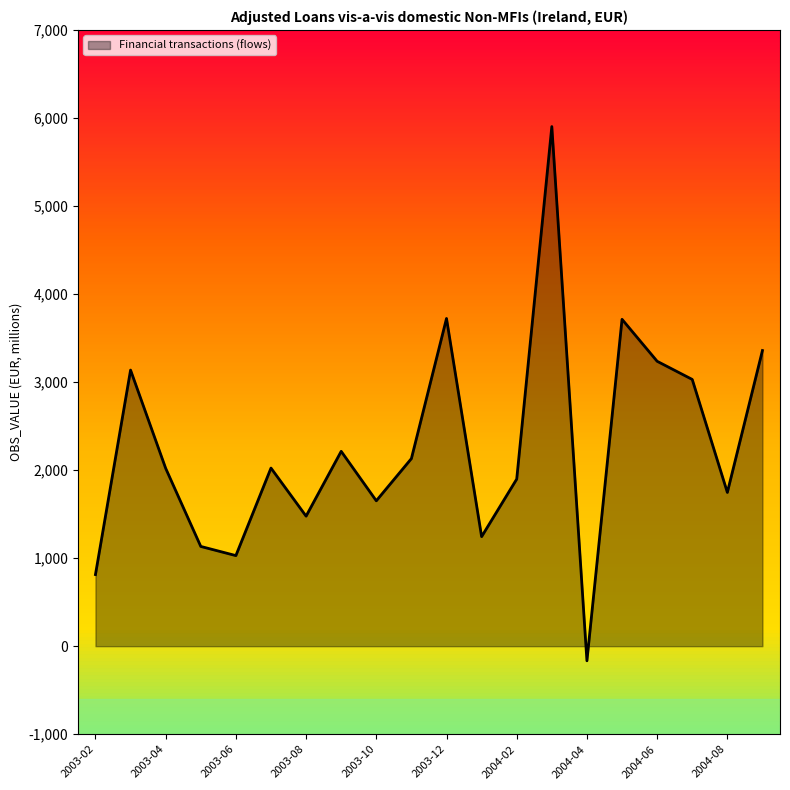

What is the difference between the maximum and minimum values?

6068.3